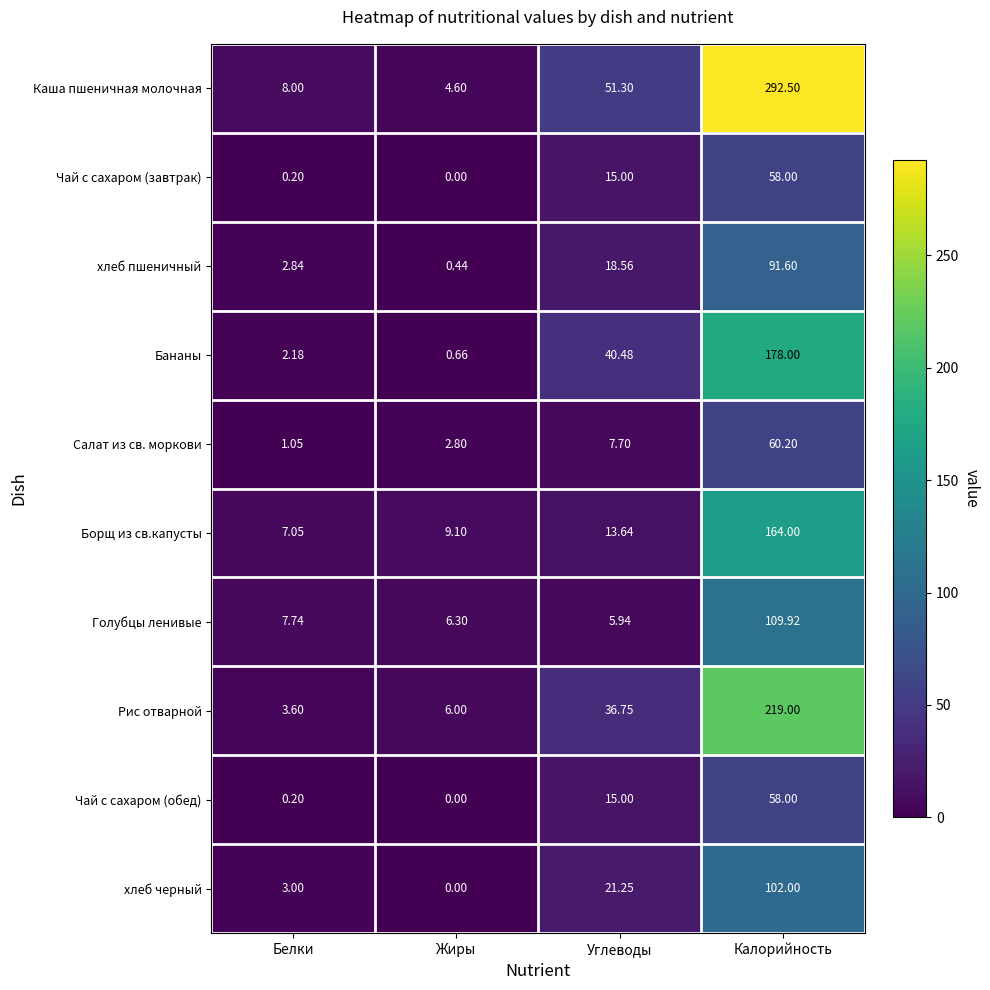

At which category does the chart reach its peak across all series?

Калорийность